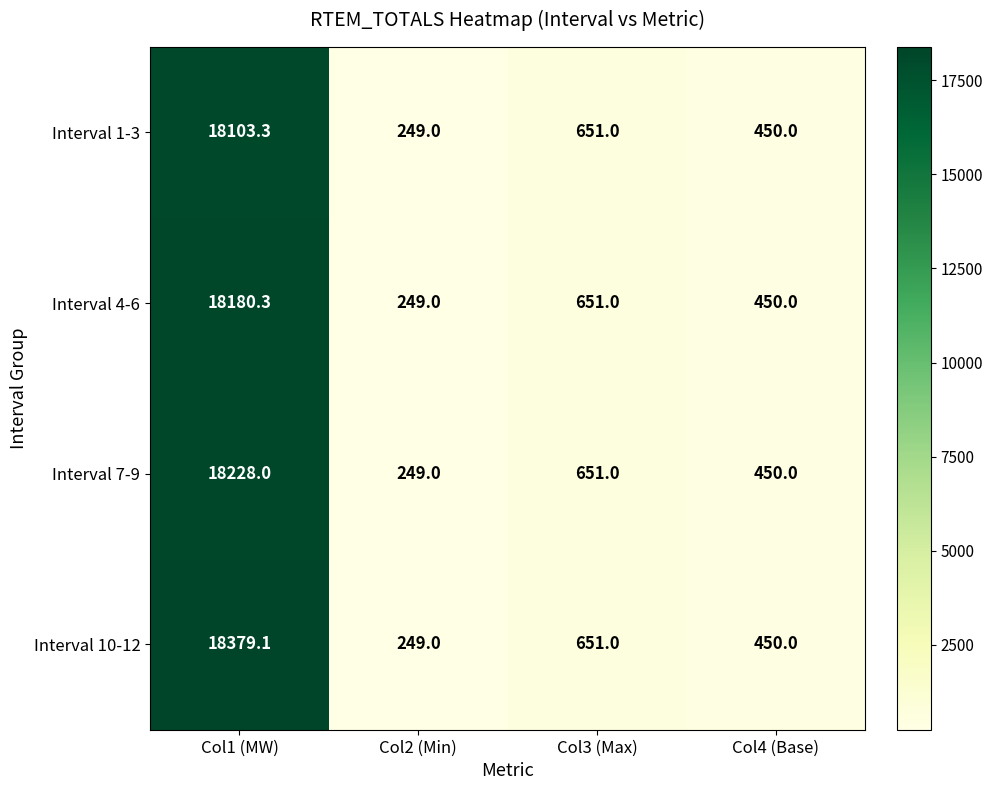

What is the sum of the Interval 1-3 values at Col3 (Max) and Col2 (Min)?

900.0